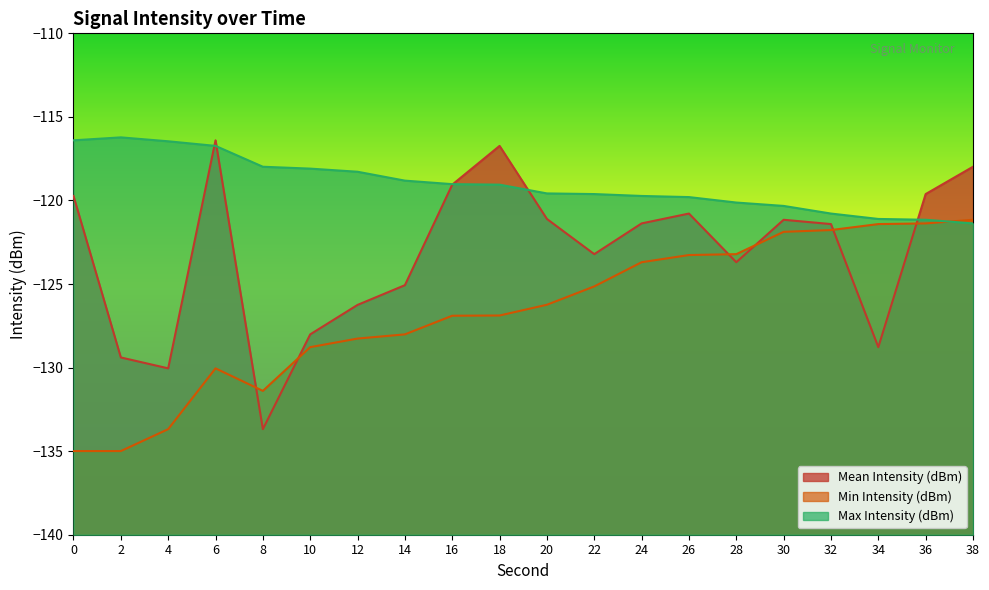

At which category is the sum across all series the highest?

38